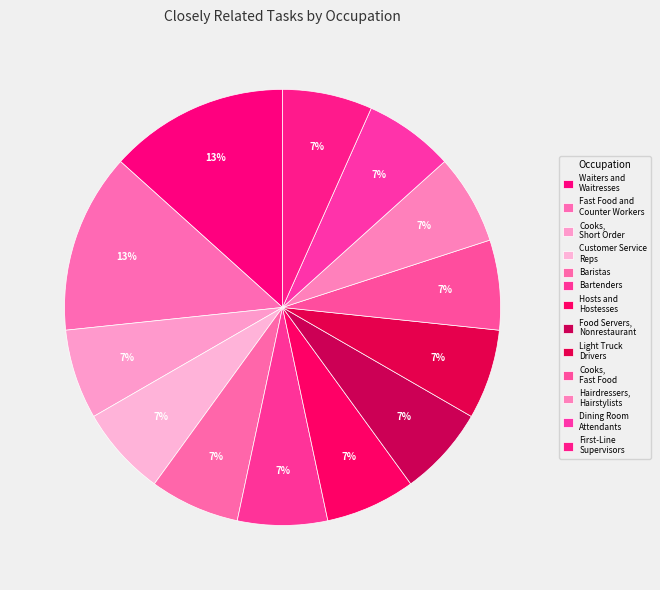

To the nearest percent, what portion does Cooks, Fast Food represent?

7%